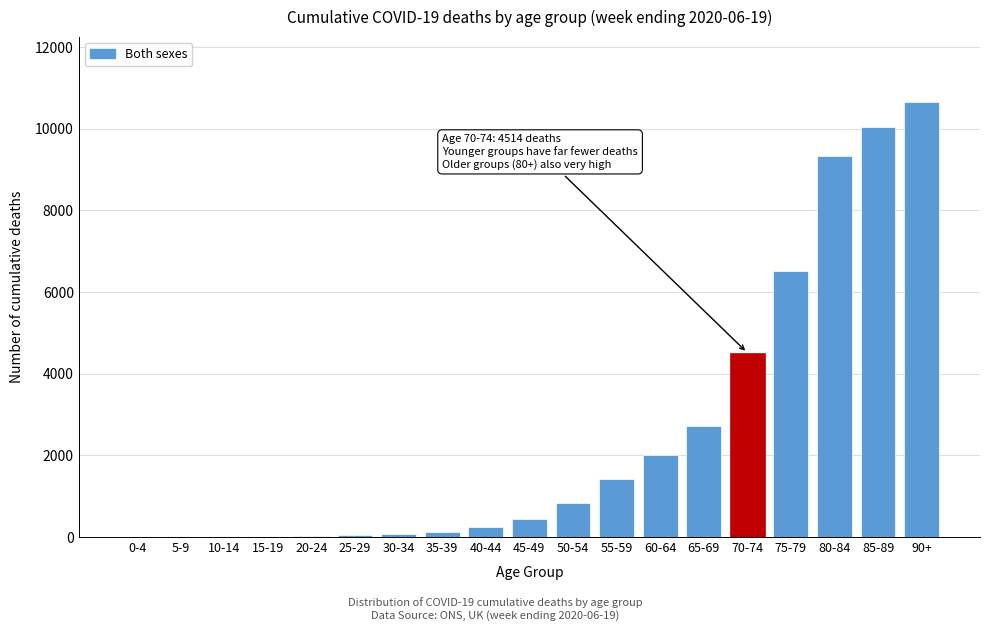

What is the change in value from 50-54 to 55-59?

+598